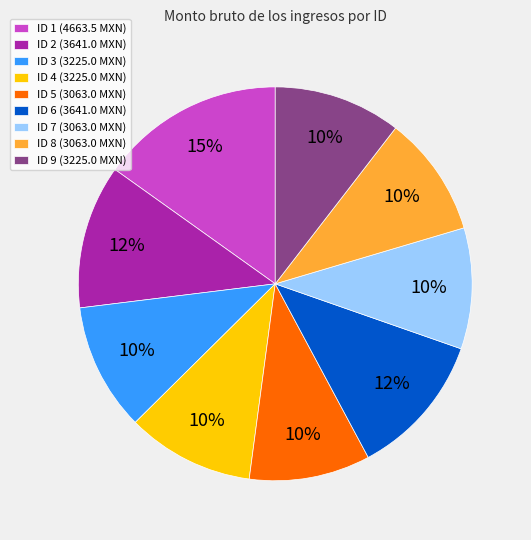

To the nearest percent, what is the average slice percentage?

11%